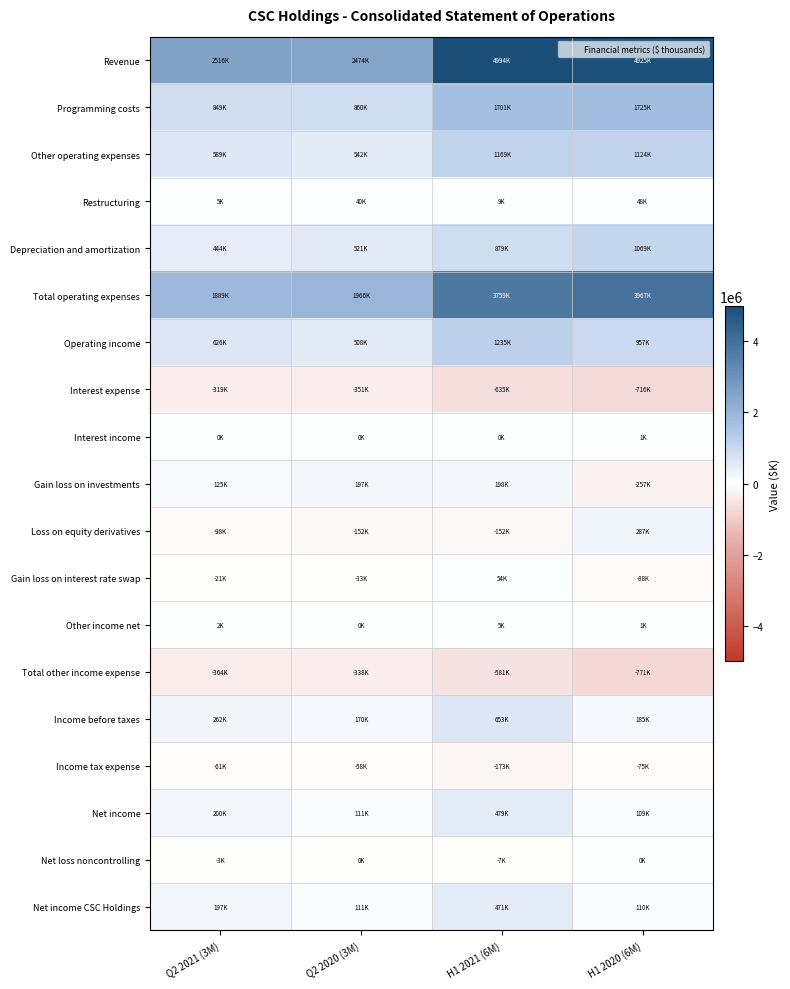

What is the minimum value shown in the chart?

-771477